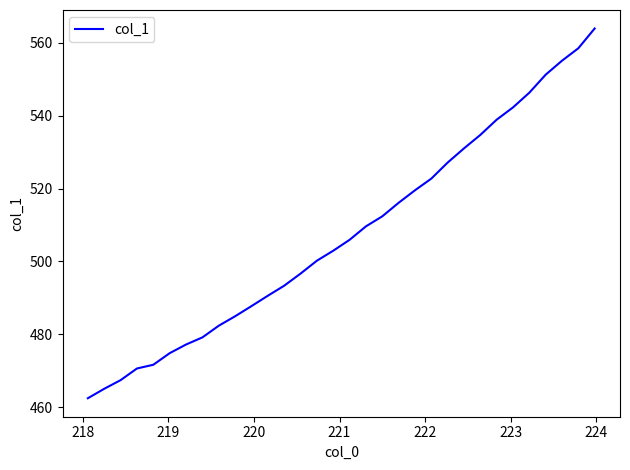

Is this an area chart (filled region under the line)?

No